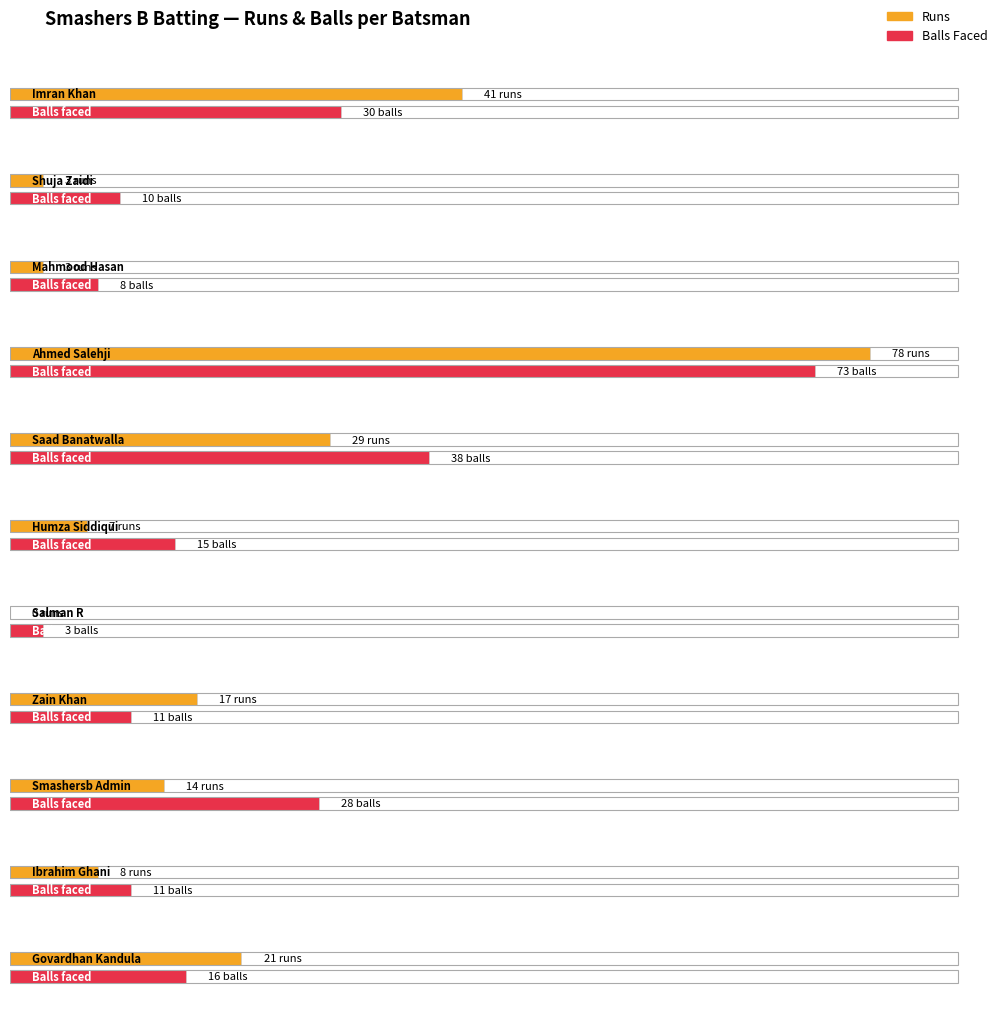

Reading left to right, extract all data points from this chart.

Runs: 41	3	3	78	29	7	0	17	14	8	21
Balls: 30	10	8	73	38	15	3	11	28	11	16